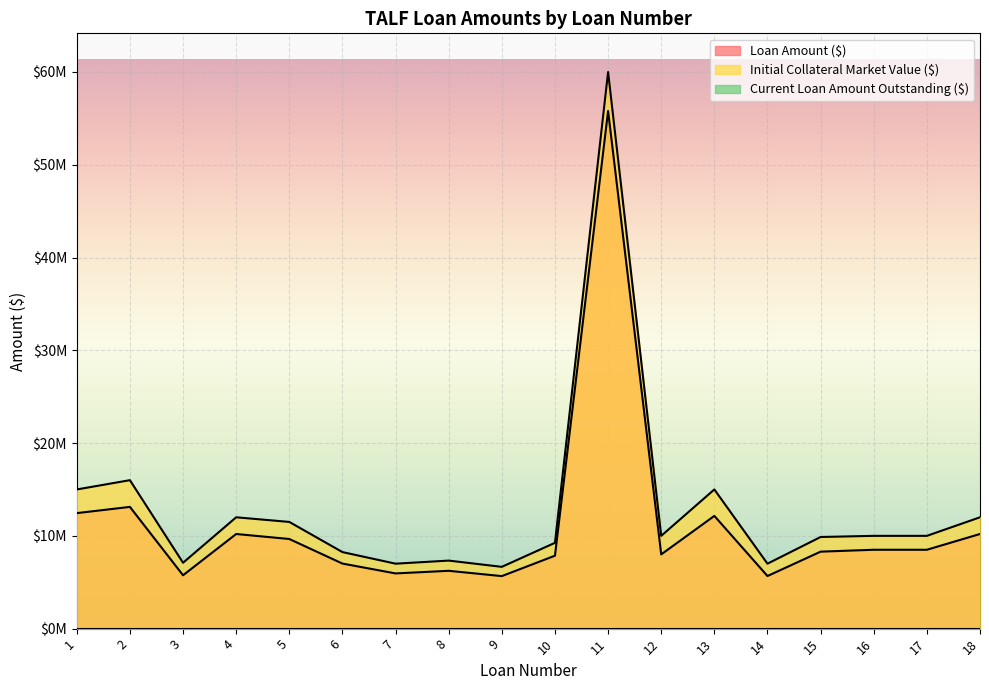

True or false: Loan Amount ($) and Initial Collateral Market Value ($) intersect in this chart.

False